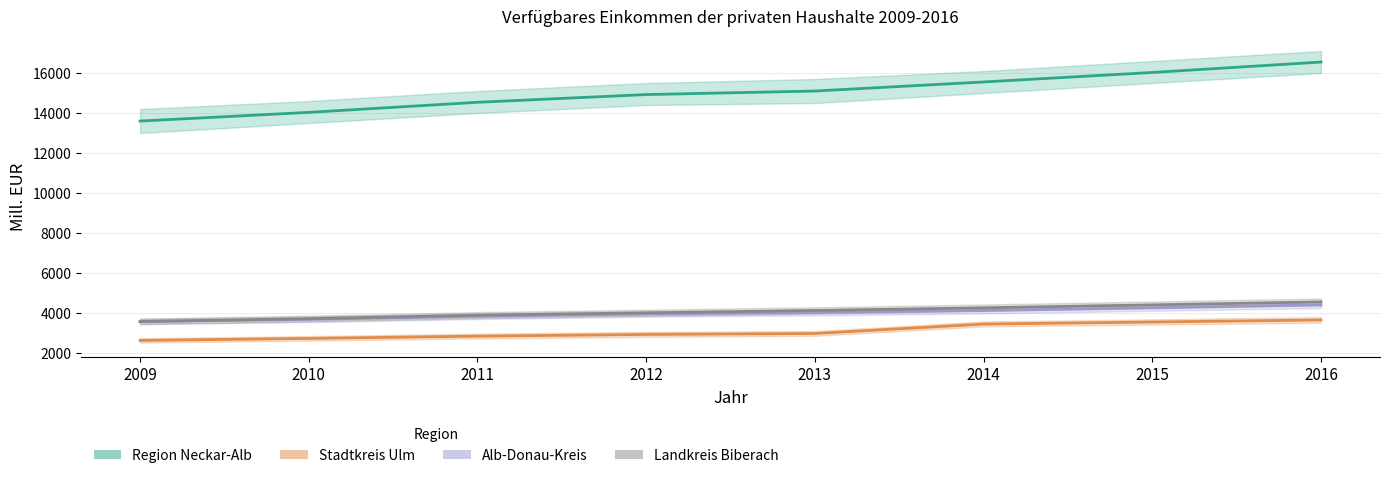

Between 2014 and 2016, which series saw the biggest shift?

Region Neckar-Alb